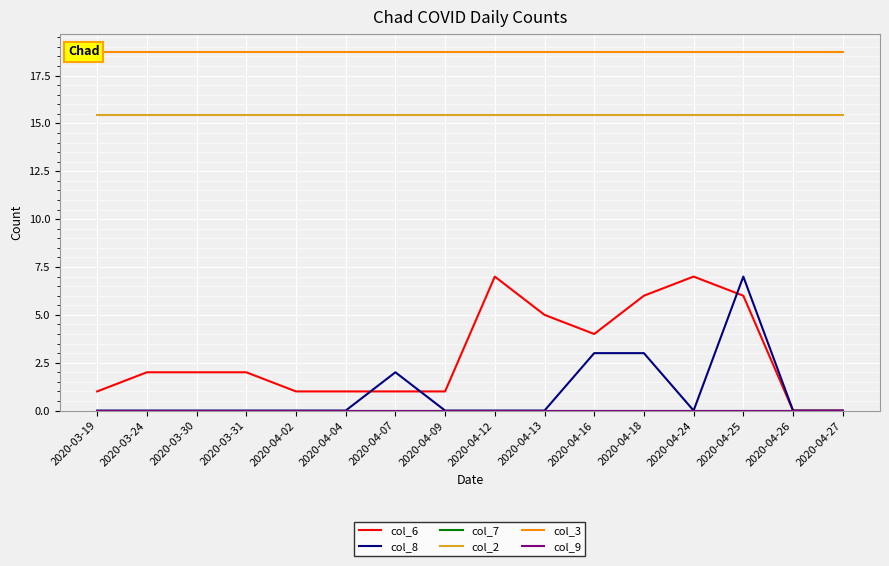

Is it true that col_8 equals 2.5 at 2020-03-24?

False